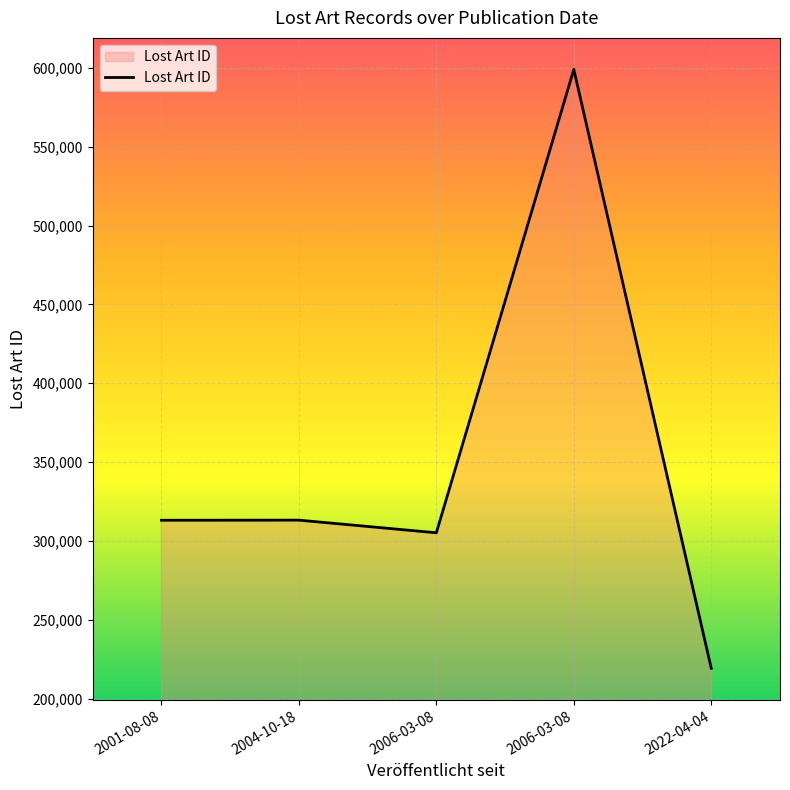

Which has a higher value, 2022-04-04 or 2006-03-08?

2006-03-08